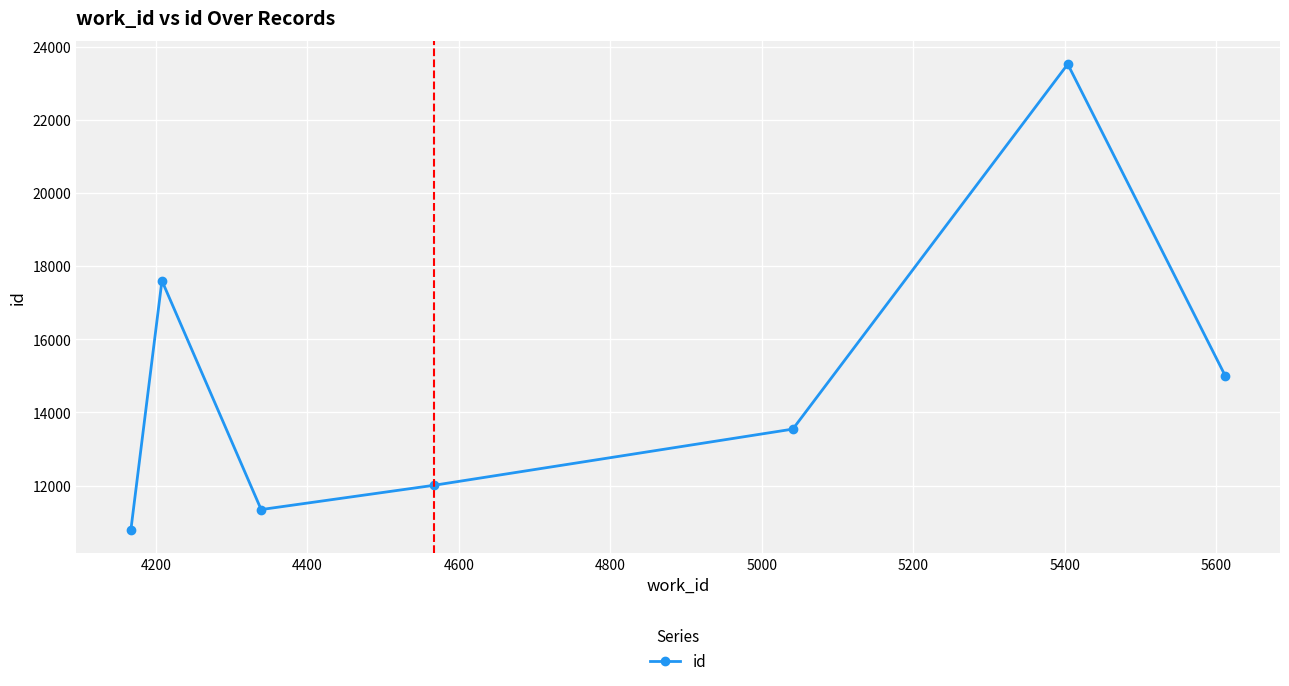

What is the difference between the second highest and second lowest values?

6254